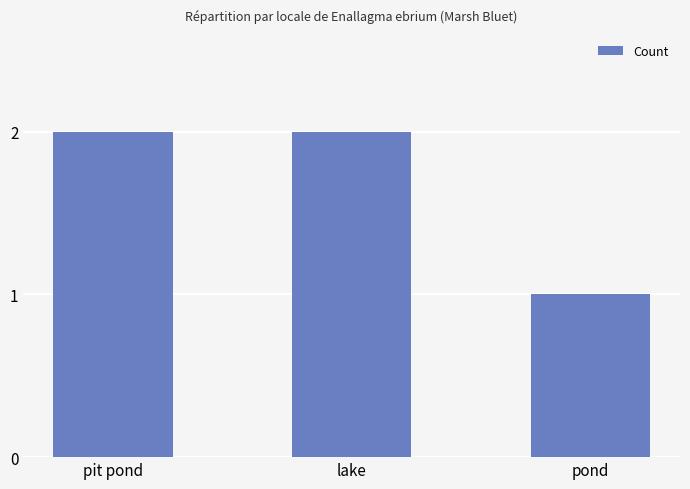

Read the value at pond.

1